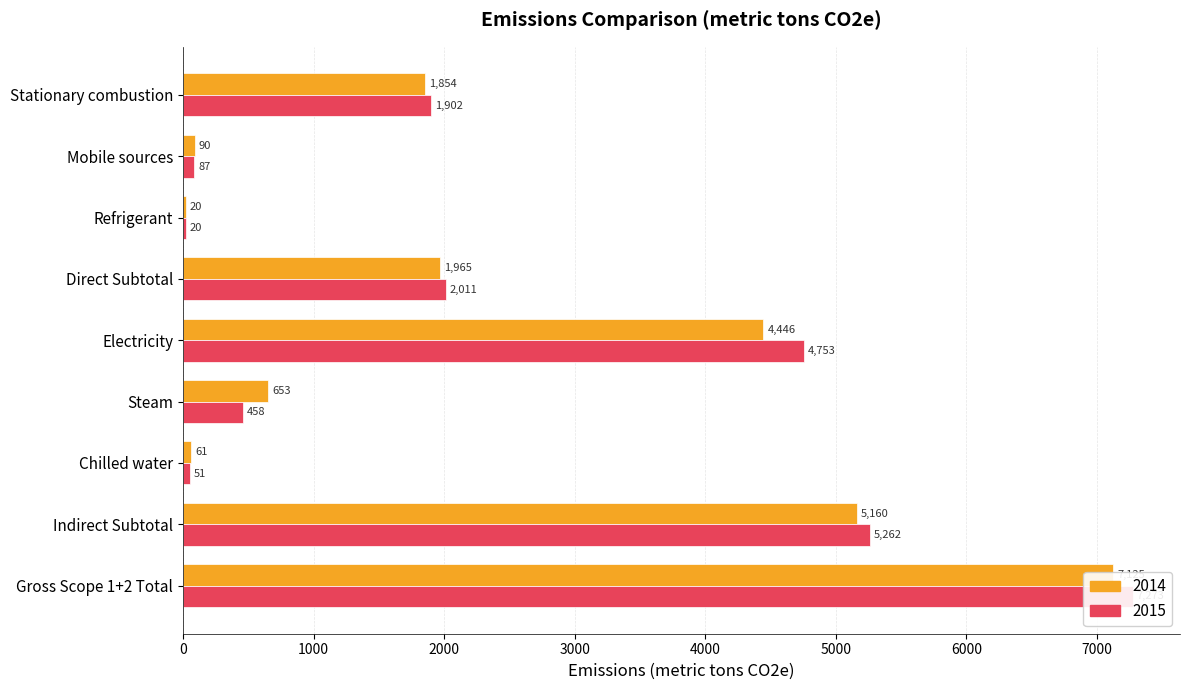

What is the maximum value for 2015?

7273.0